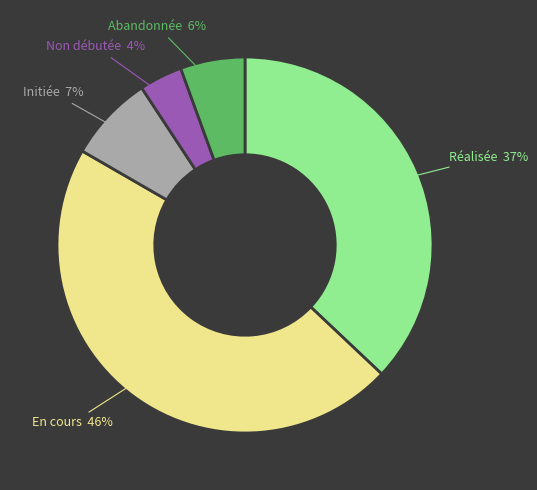

Between Abandonnée and Non débutée, which is larger?

Abandonnée